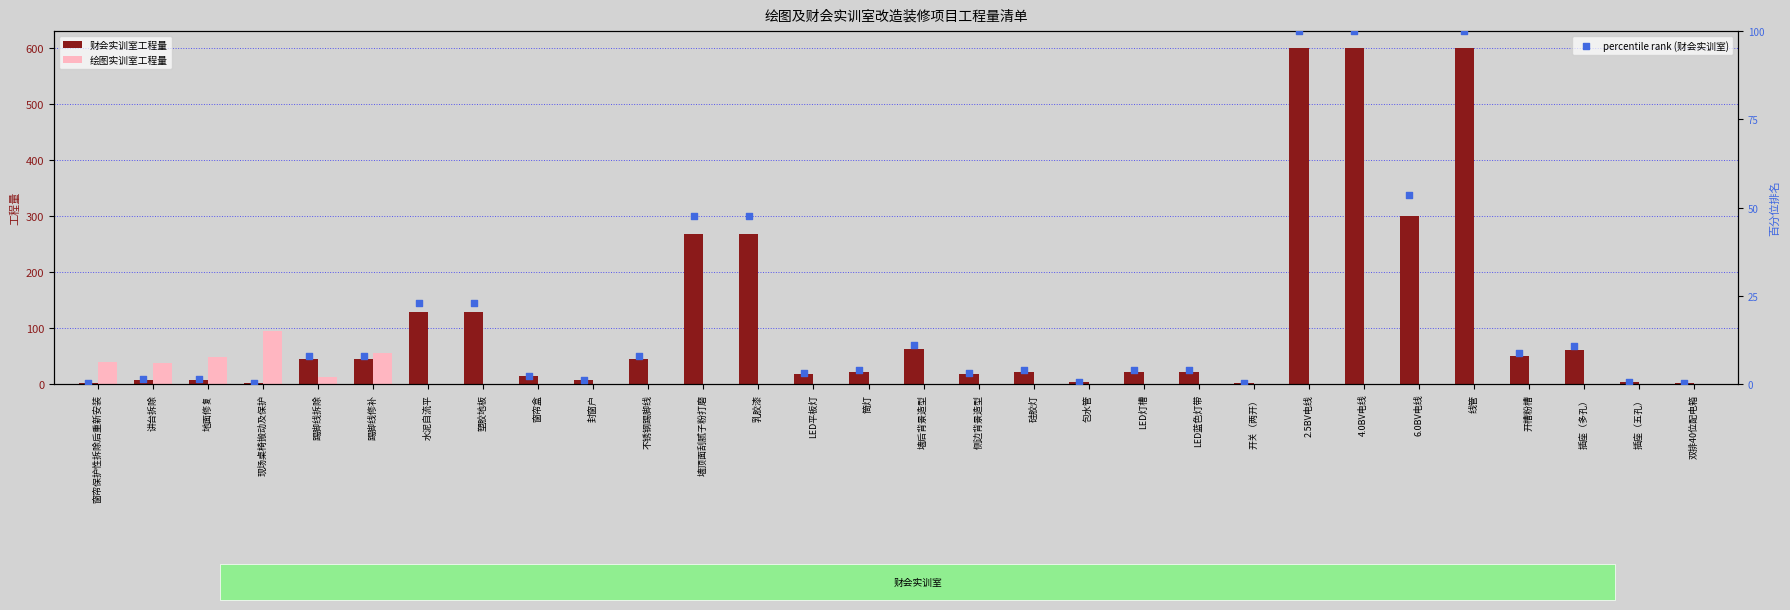

Which series has the largest Y range (max minus min)?

财会实训室工程量